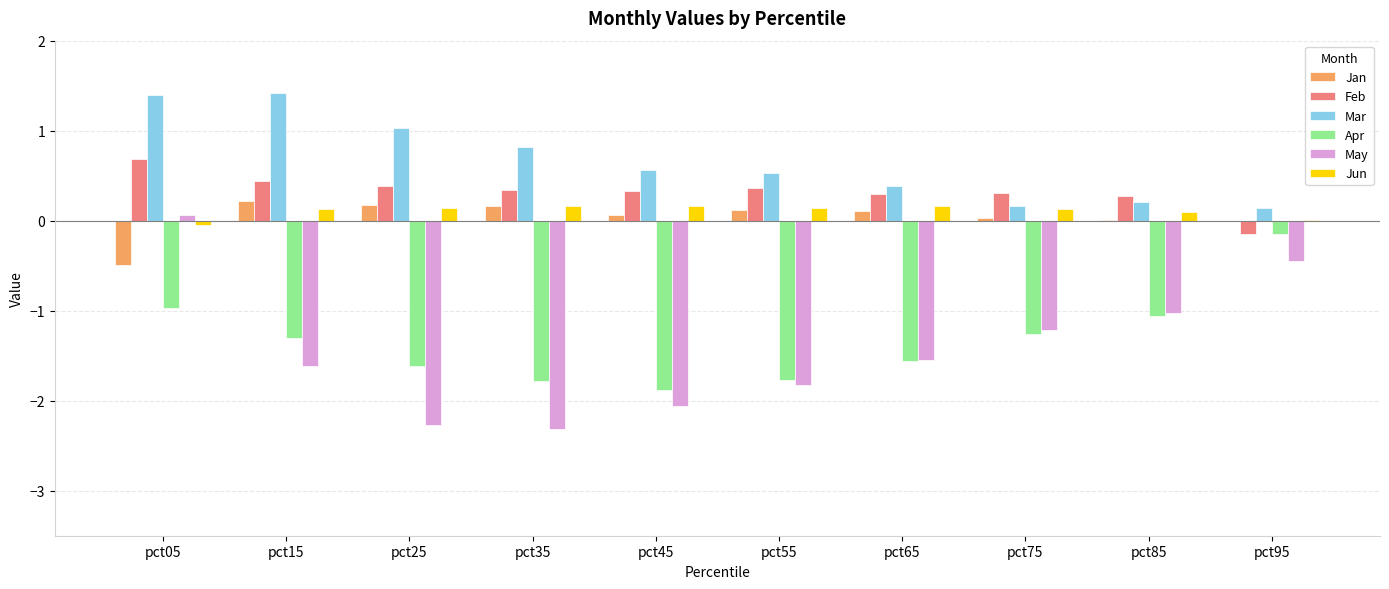

How many groups of bars are there?

10